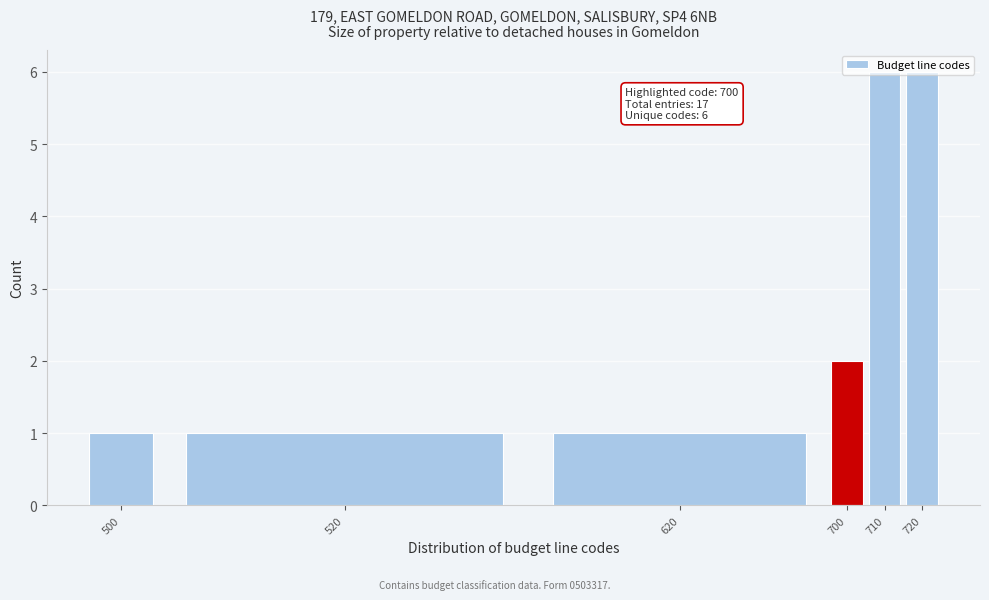

Where is the data nearest to the value 3?

700